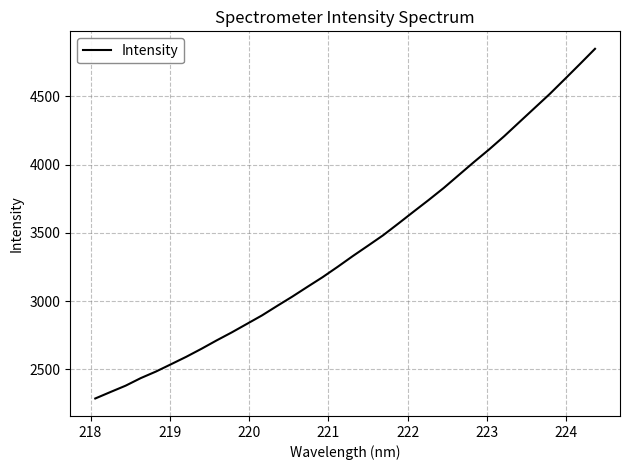

What is the smallest value displayed?

2285.8